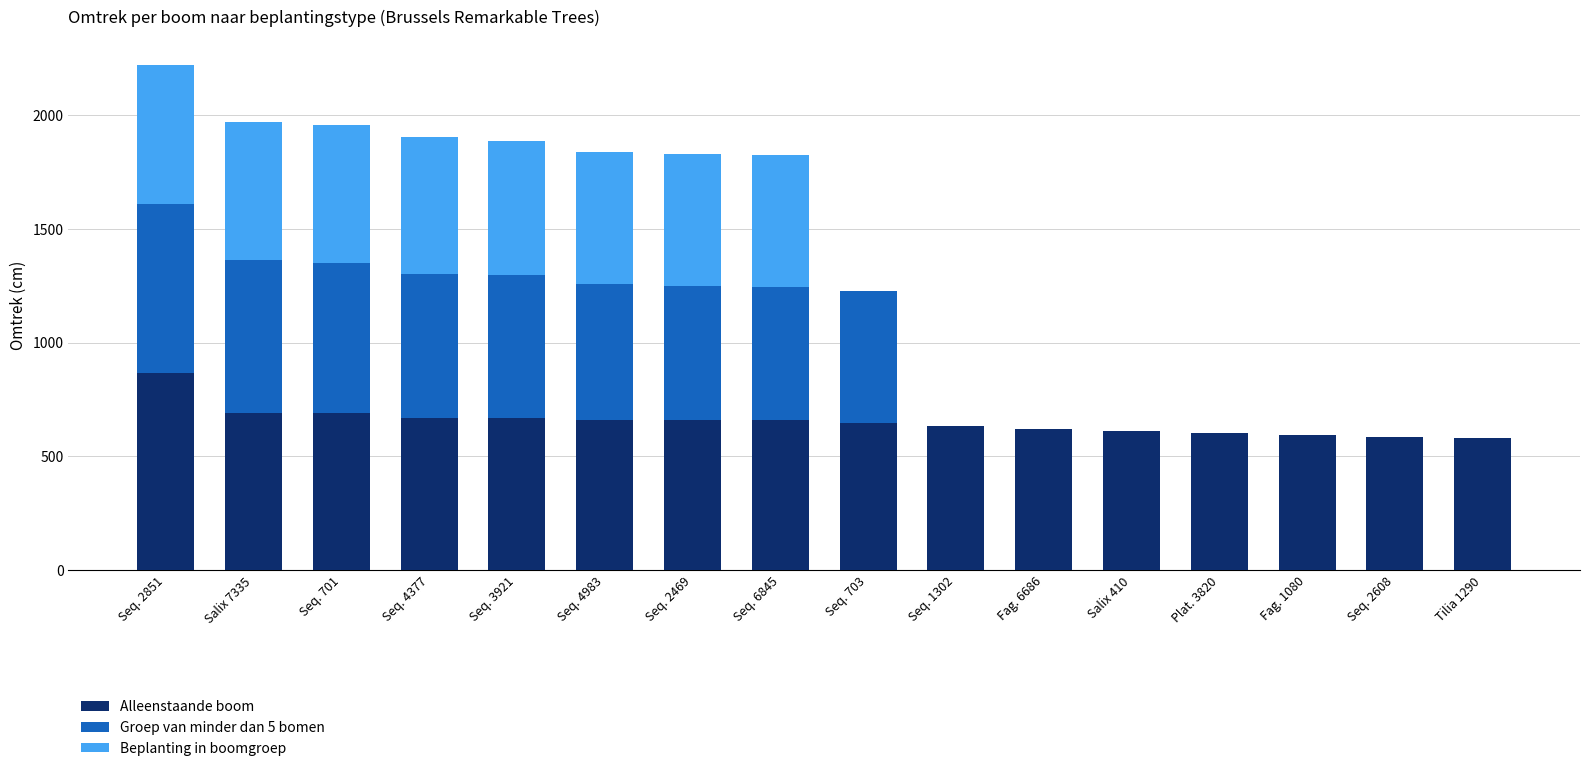

The Alleenstaande boom series shows 866 at Seq. 2851. True or false?

True